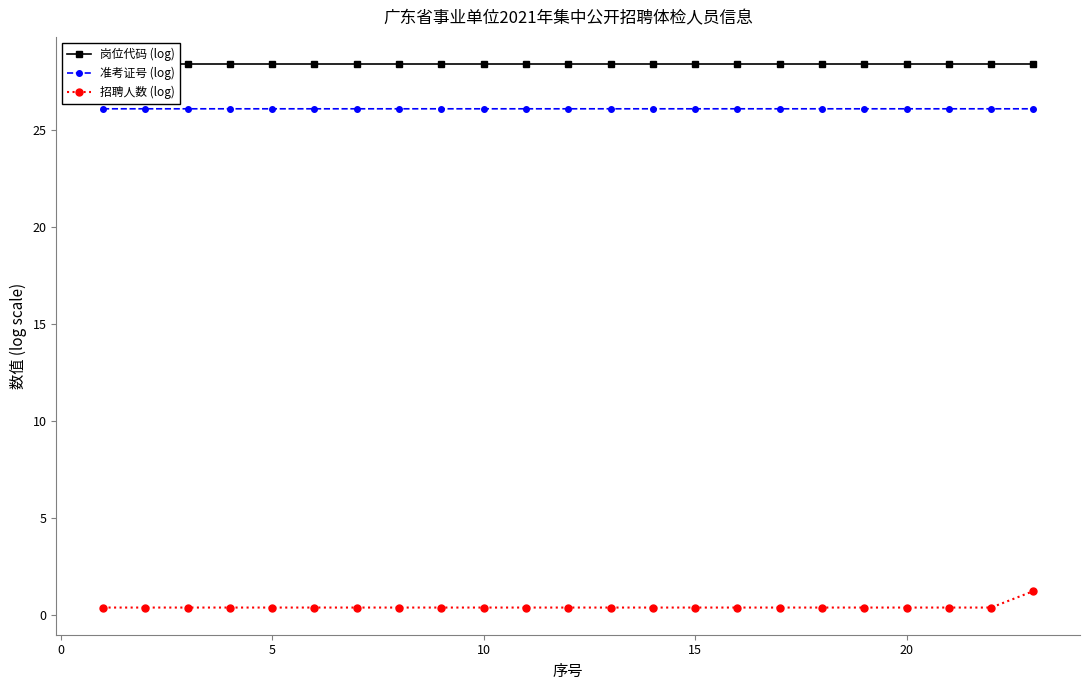

True or false: 岗位代码 (log) and 招聘人数 (log) cross at least once.

False